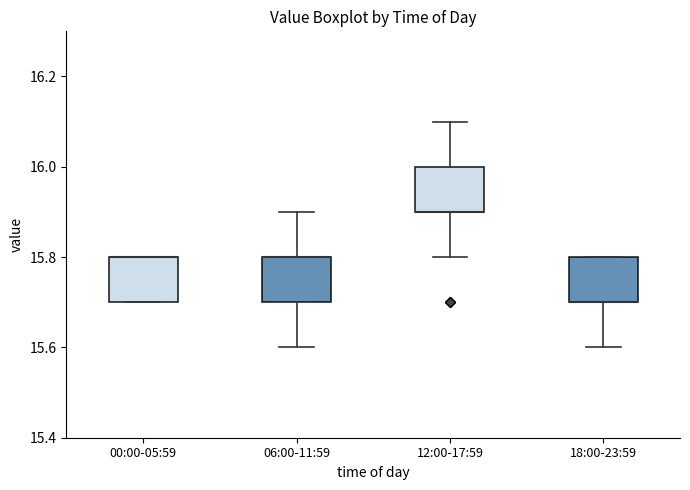

Reading left to right, transcribe this box plot: for each box, give where its median line is, the range the box spans, and where its two whiskers end, as read against the y-axis. The values are not printed on the chart, so give them approximately, as read against the axis.

00:00-05:59: median 15.8 (drawn on the box's upper edge), box 15.7 to 15.8, whiskers 15.7 to 15.8
06:00-11:59: median 15.8 (drawn on the box's upper edge), box 15.7 to 15.8, whiskers 15.6 to 15.9
12:00-17:59: median 15.9 (drawn on the box's lower edge), box 15.9 to 16.0, whiskers 15.8 to 16.1
18:00-23:59: median 15.7 (drawn on the box's lower edge), box 15.7 to 15.8, whiskers 15.6 to 15.8